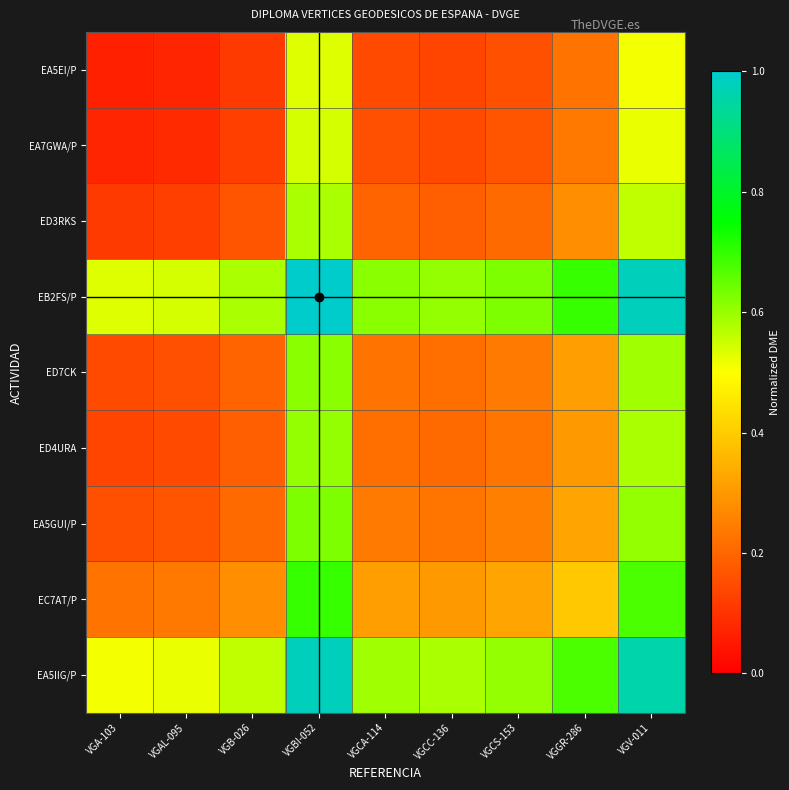

Which series changed the most between VGB-026 and VGCS-153?

EC7AT/P